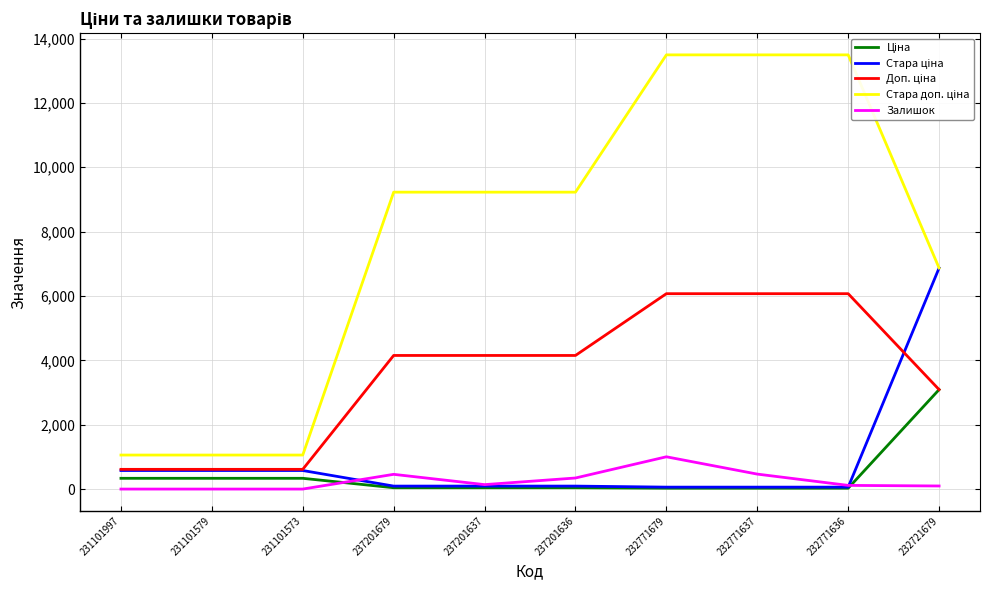

Does the chart have visible grid lines?

Yes